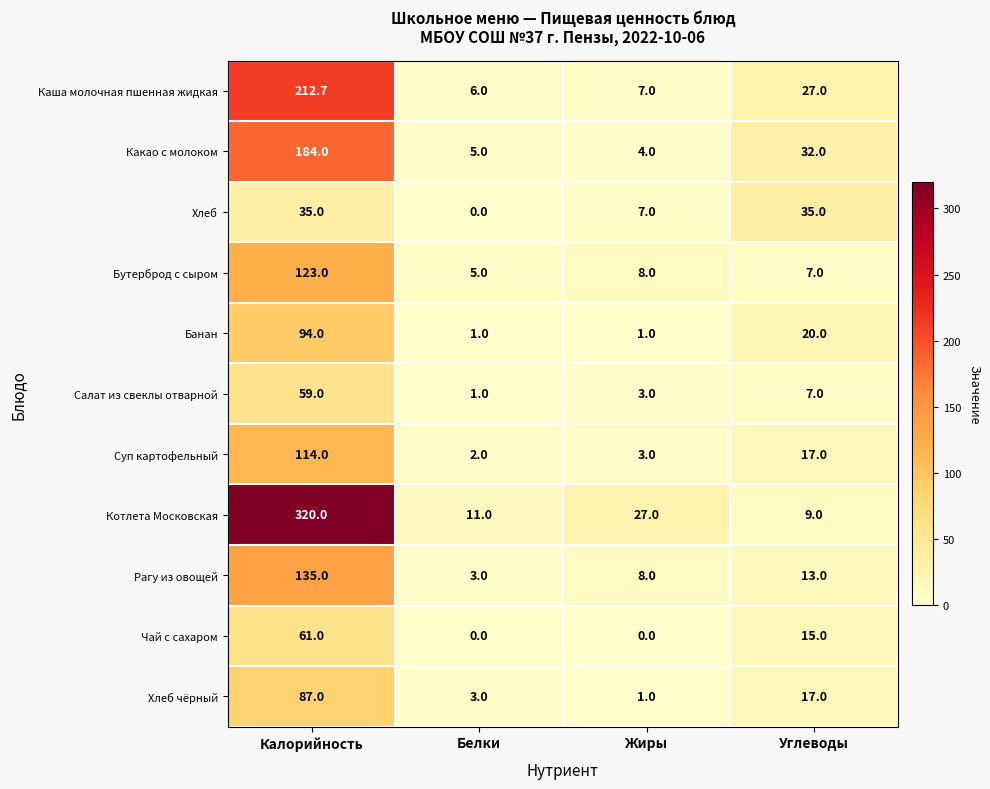

What value does the Салат из свеклы отварной series have at Белки?

1.0